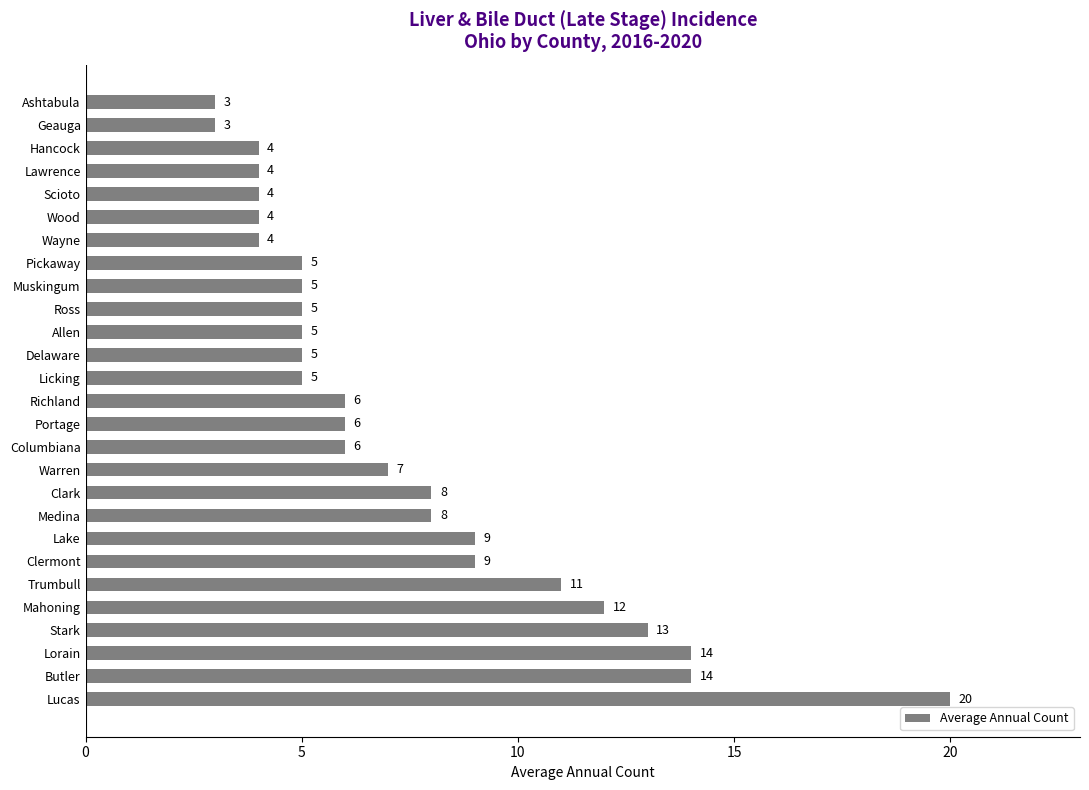

At which label is the value closest to 11?

Trumbull